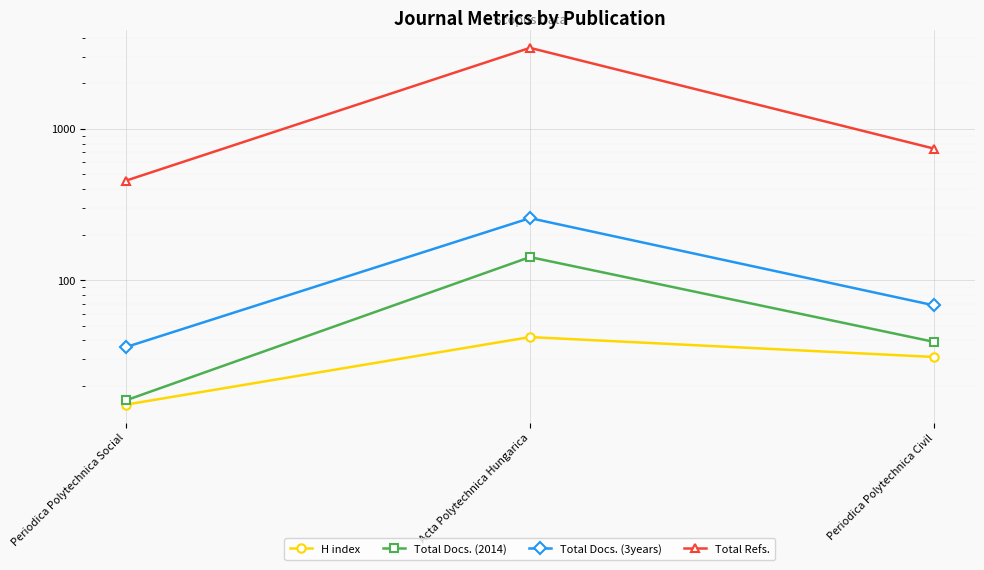

The value of Total Docs. (2014) at Periodica Polytechnica Social is 16. True or false?

True